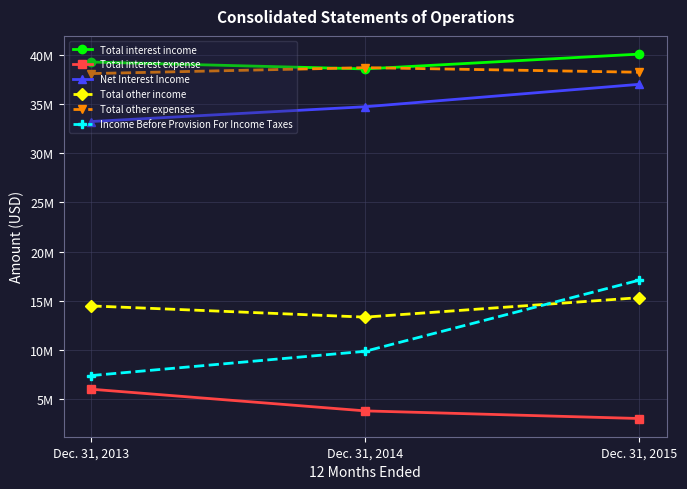

Does the chart display data point markers on the line(s)?

Yes